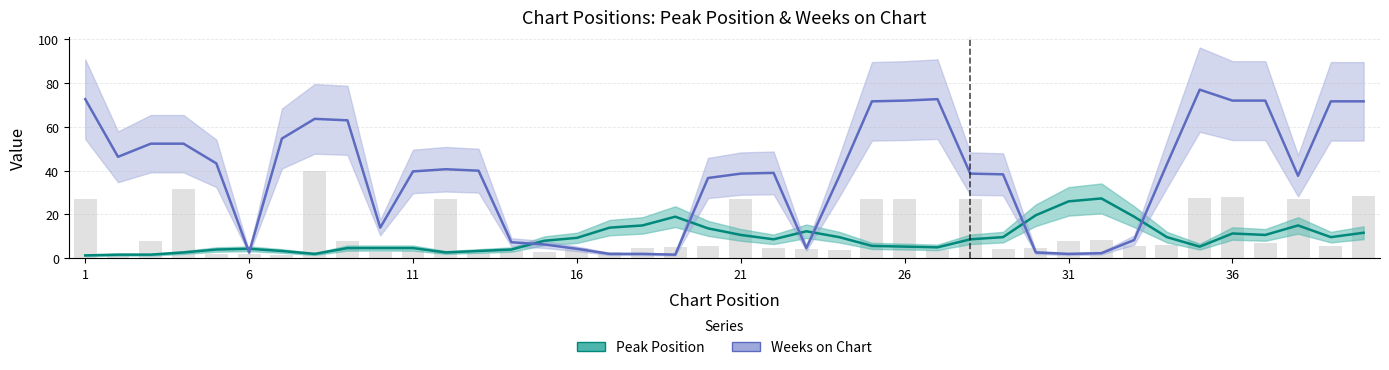

List the series in order of their overall mean, lowest first.

Peak Position, Weeks on Chart